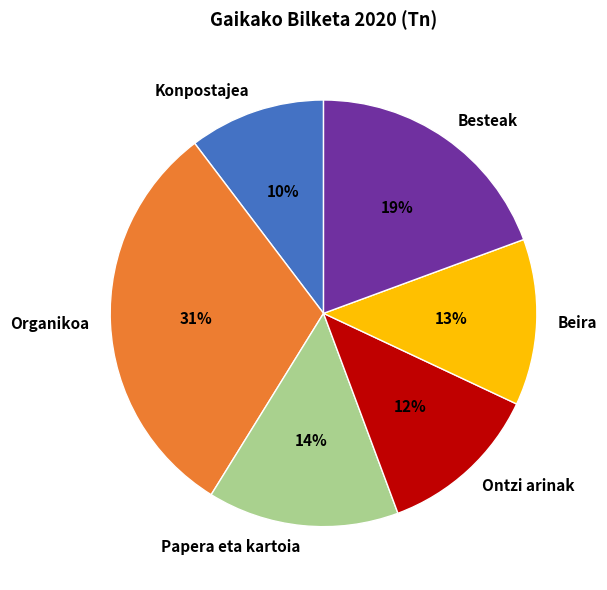

Which category has the smallest portion of the pie?

Konpostajea